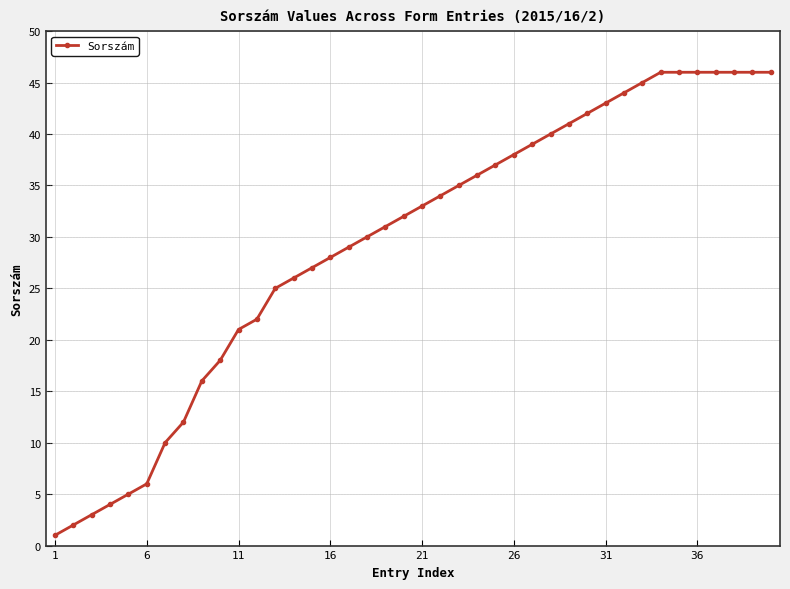

What is the greatest value displayed?

46